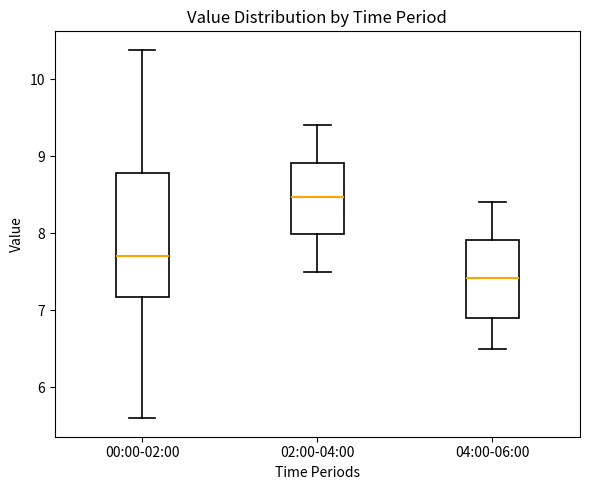

Where does the upper whisker of the box for 04:00-06:00 end on the y-axis? The values are not printed on the chart, so give them approximately, as read against the axis.

8.4